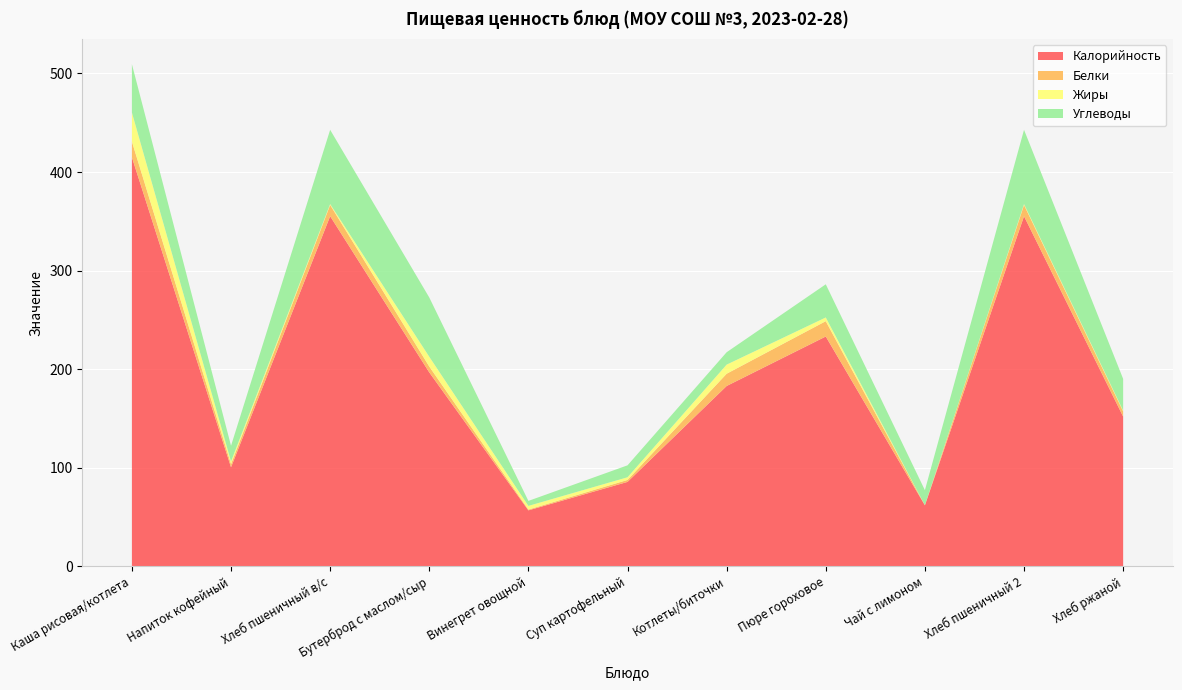

Reading left to right, list all the values displayed in this chart.

Калорийность: 415.0	100.6	355.2	196.8	56.9	85.8	183.0	233.2	62.0	355.2	152.0
Белки: 15.9	3.2	11.4	5.9	0.8	2.0	12.4	15.6	0.1	11.4	5.3
Жиры: 29.5	2.7	0.9	9.9	3.7	2.7	9.2	3.8	0.0	0.9	0.8
Углеводы: 49.0	15.9	75.3	60.1	5.1	12.1	12.6	33.6	15.2	75.3	32.2